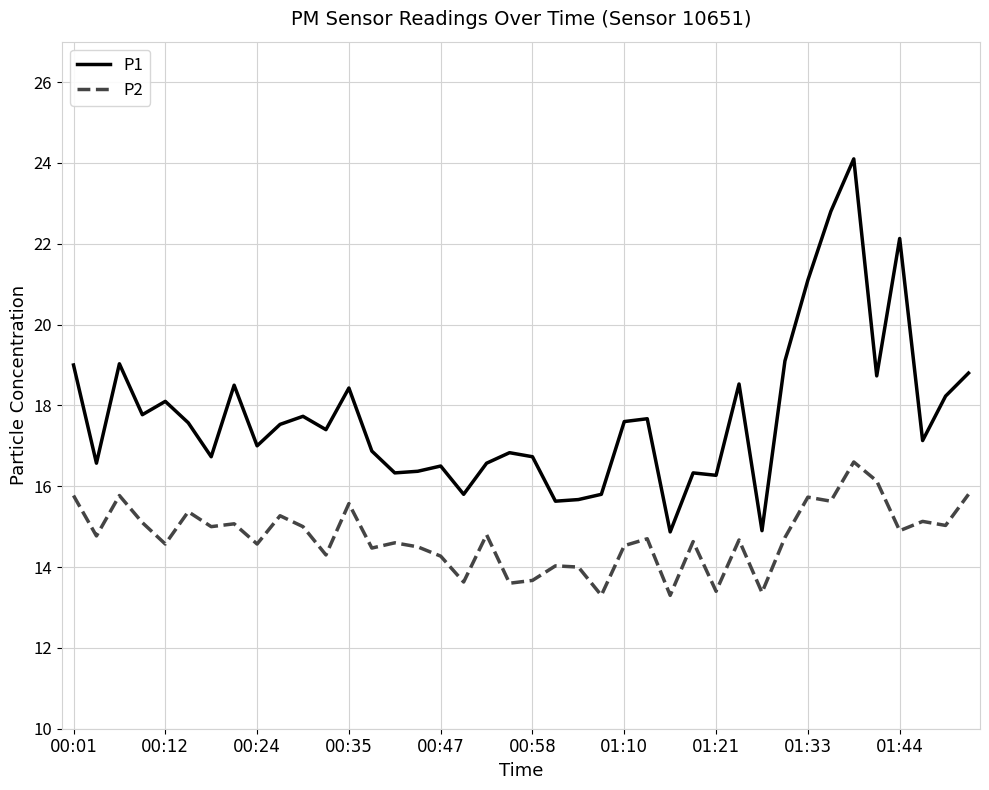

Which series has the largest range (max minus min)?

P1